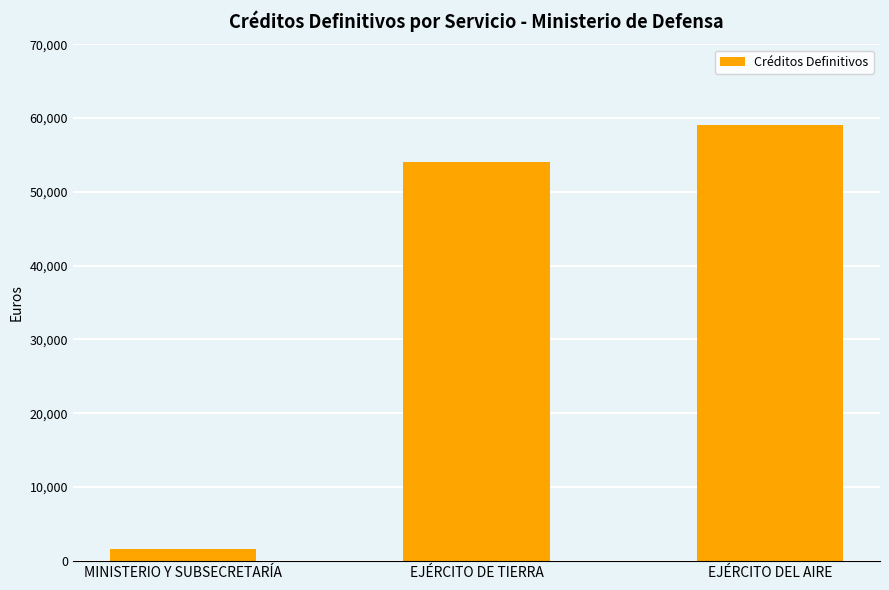

What is the minimum value shown in the chart?

1600